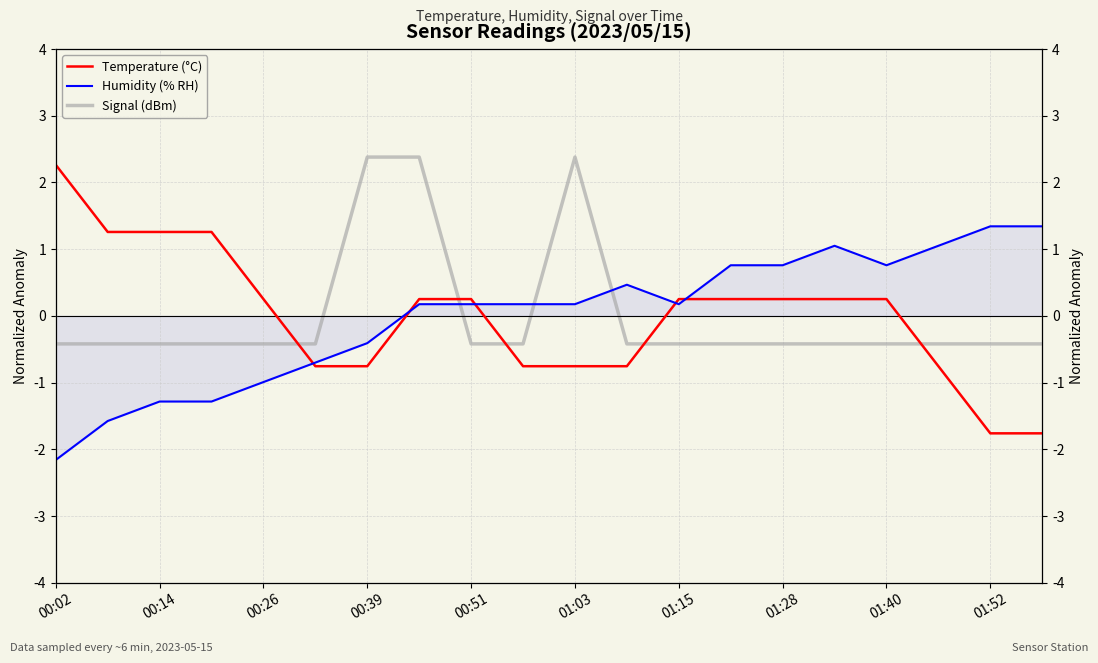

What is the difference between the Humidity (% RH) values at 15 and 19?

0.3